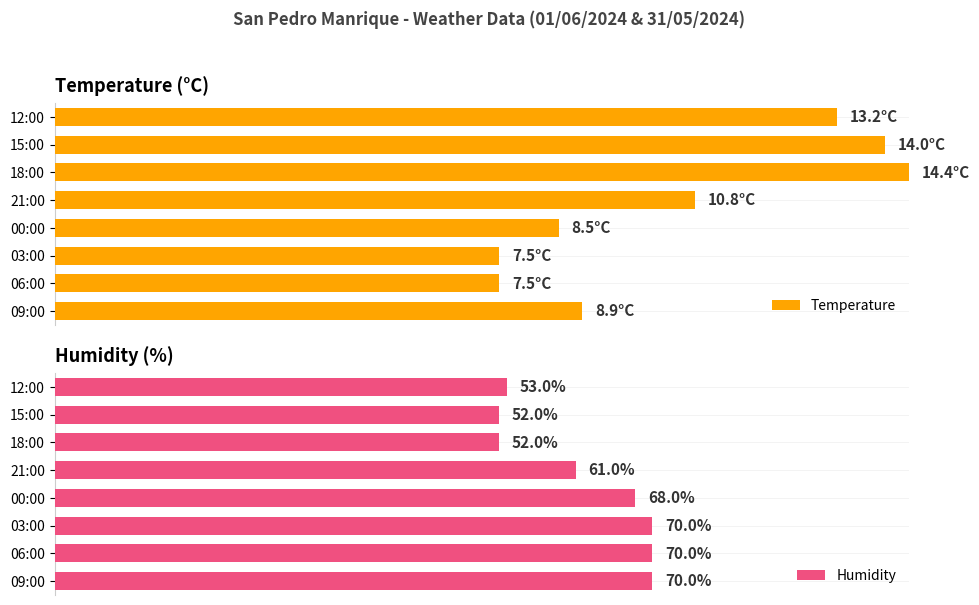

What is the sum of all Humidity values?

496.0